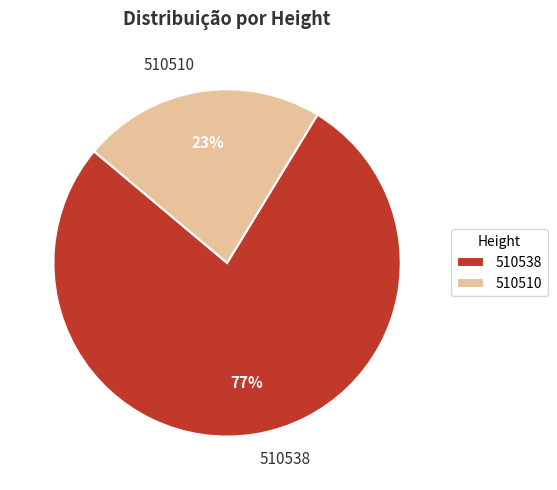

Count the number of slices in the pie.

2